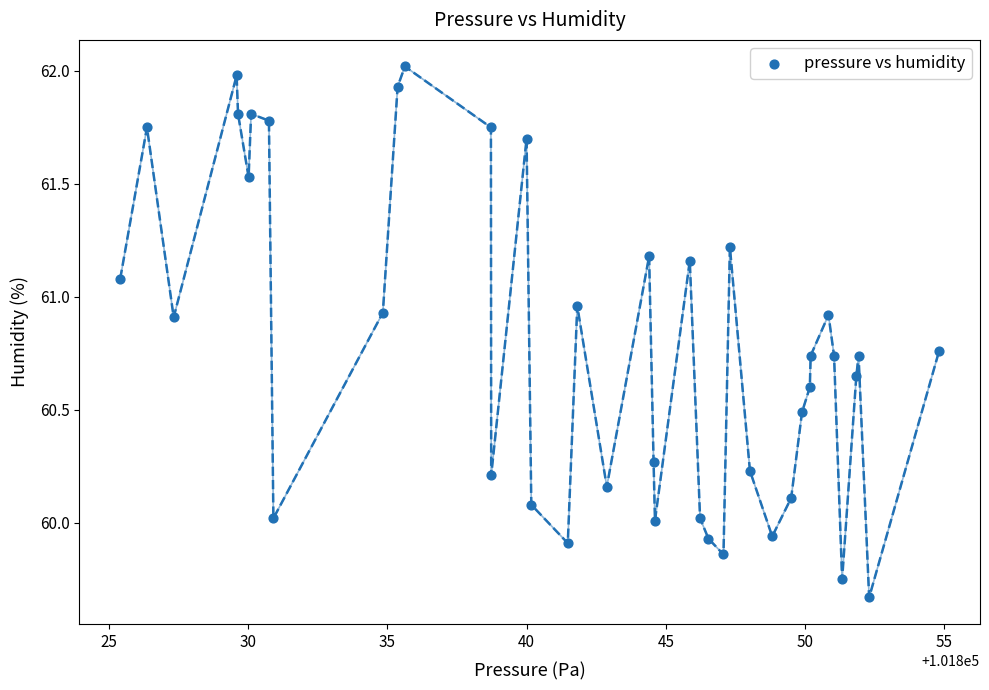

What is the range of X values (max minus min)?

29.4